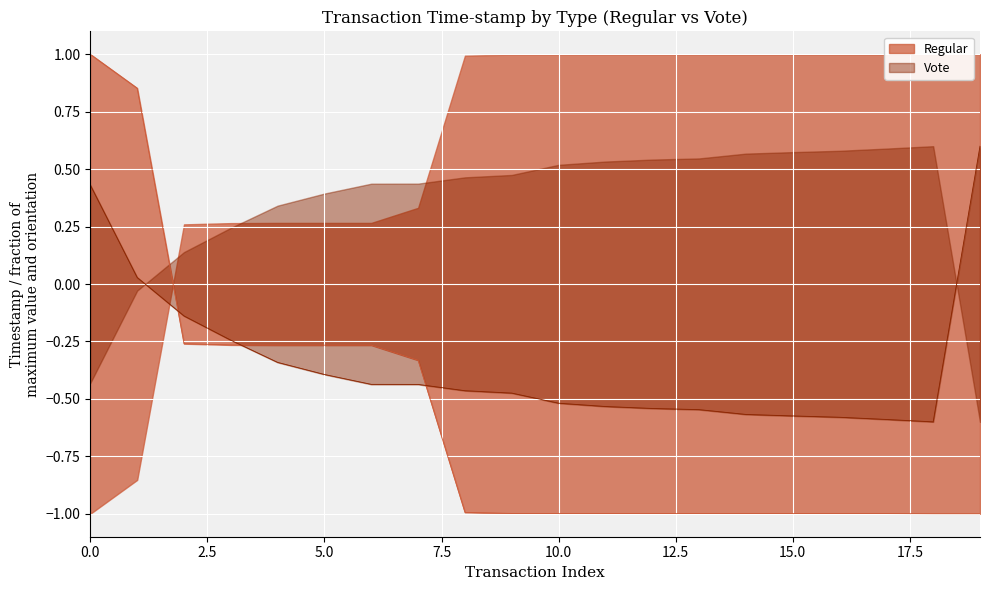

Which category has the highest value in the Vote series?

19